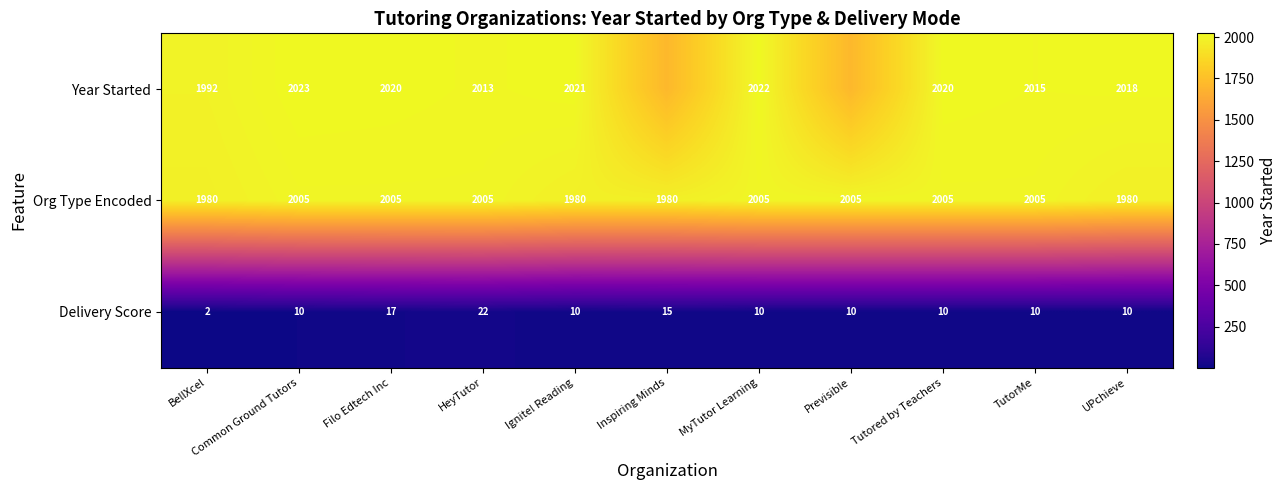

What is the highest value of the Delivery Score series?

22.0